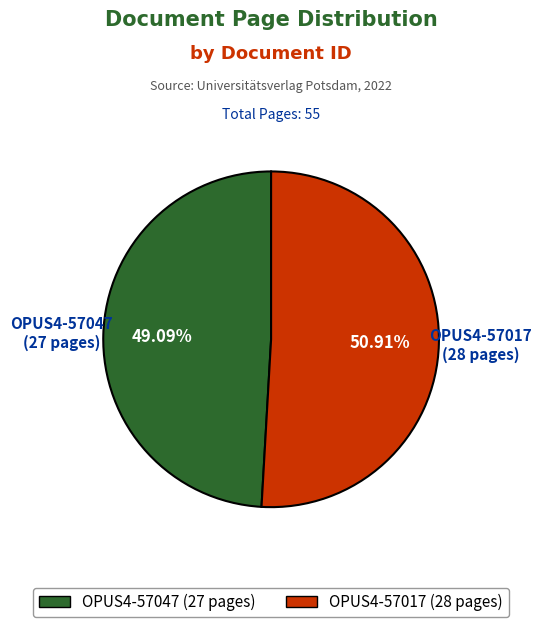

To the nearest percent, what portion does OPUS4-57047 represent?

49%